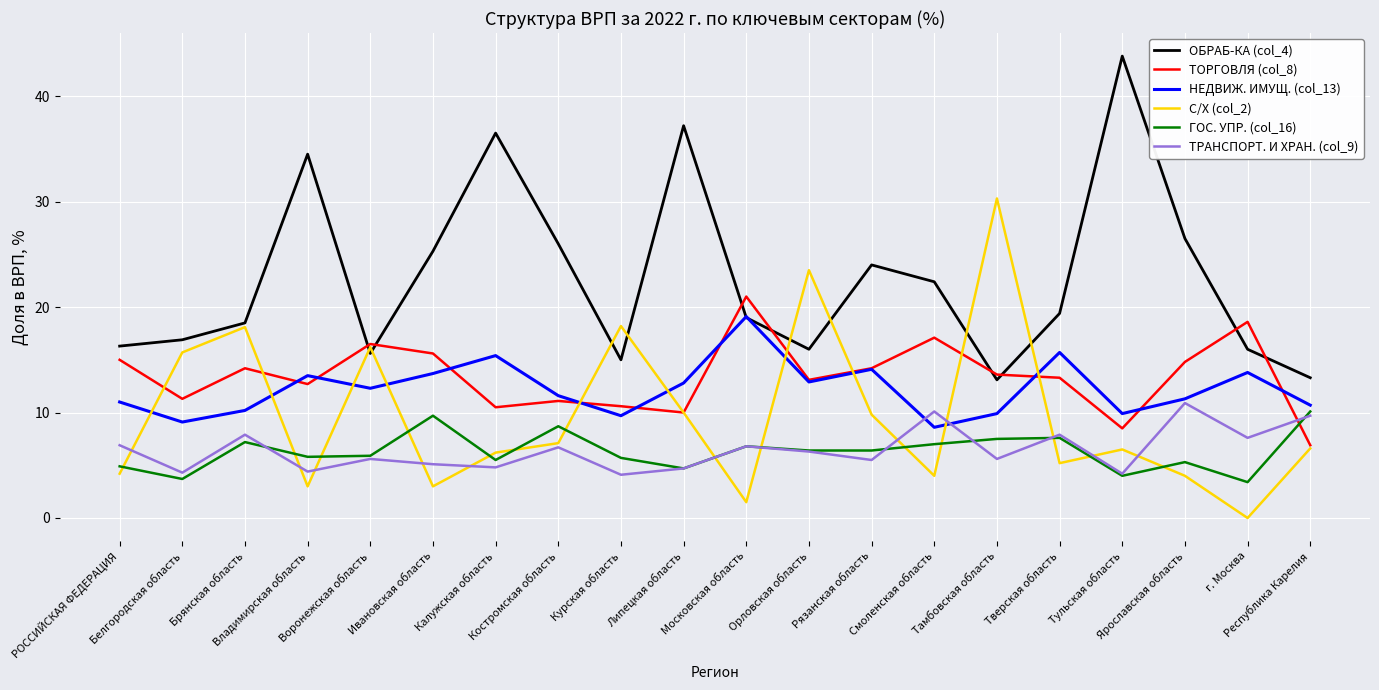

What position from the left is Владимирская область?

4